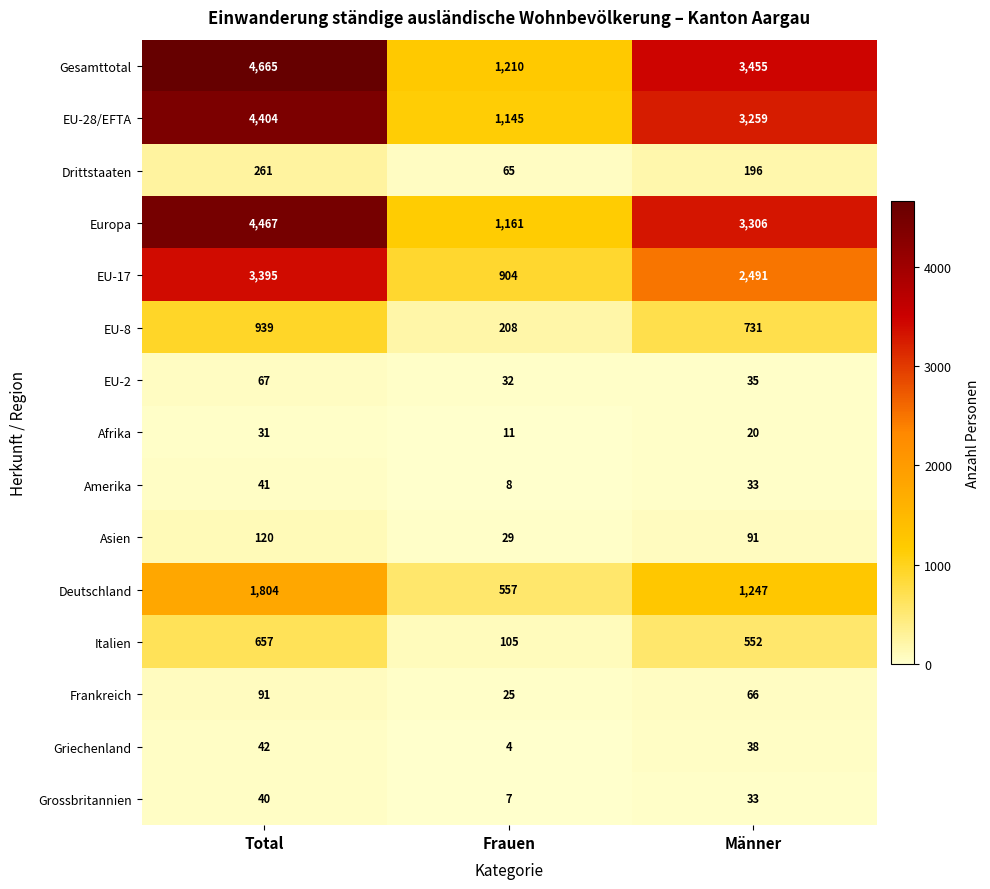

What is the greatest value displayed?

4665